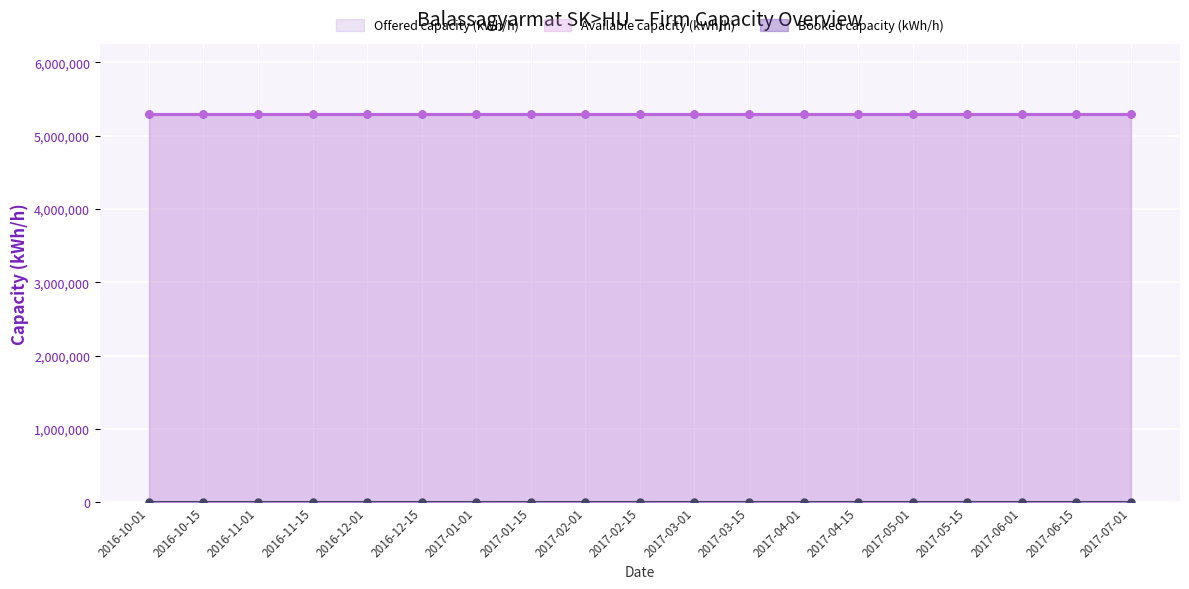

At which category is the sum across all series the highest?

2016-10-01